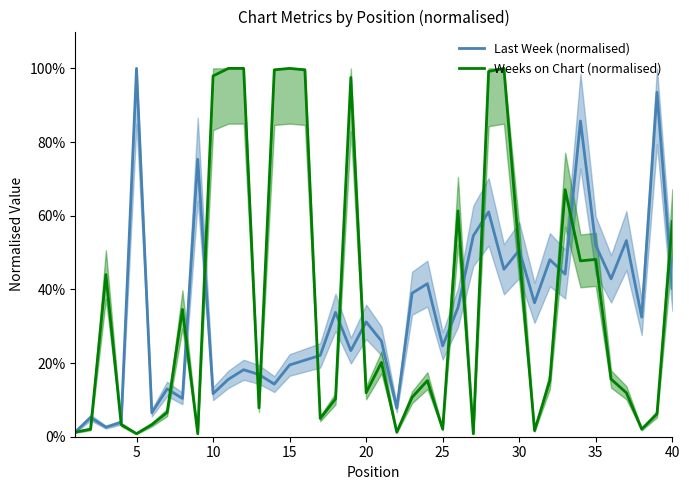

Rank the series by their average value, from highest to lowest.

Weeks on Chart (normalised), Last Week (normalised)